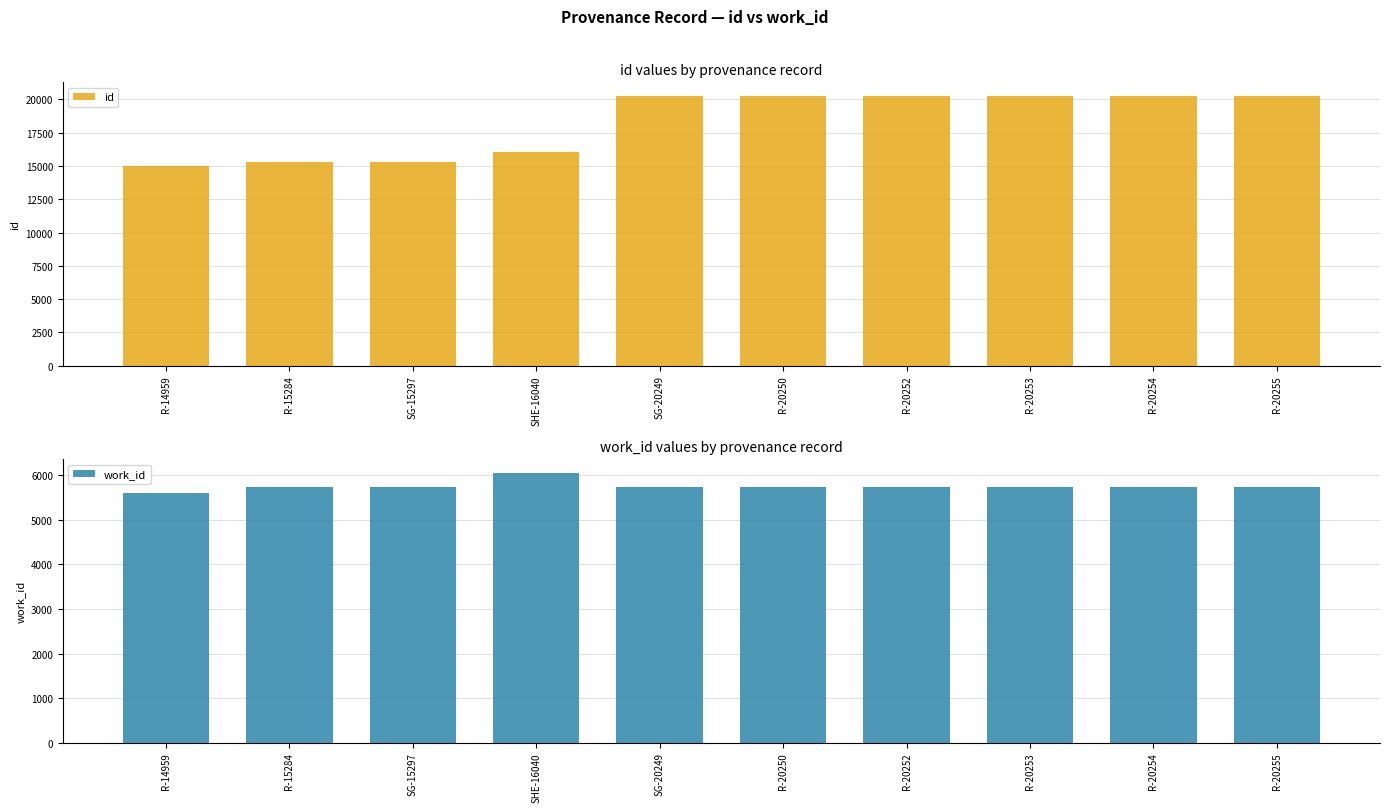

Which category has the highest value across all series?

R-20255